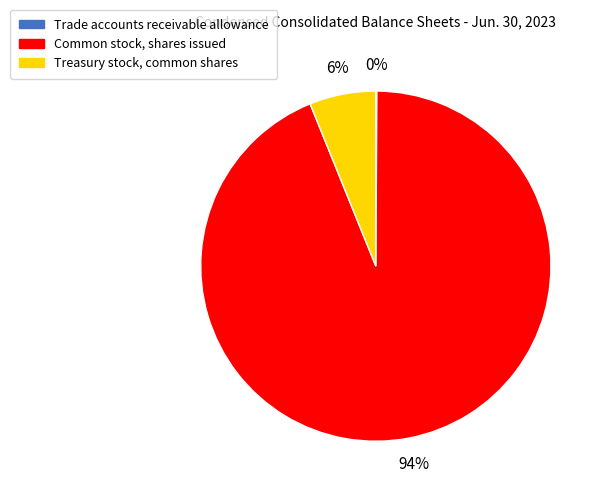

Which has a higher value, Treasury stock, common shares or Common stock, shares issued?

Common stock, shares issued